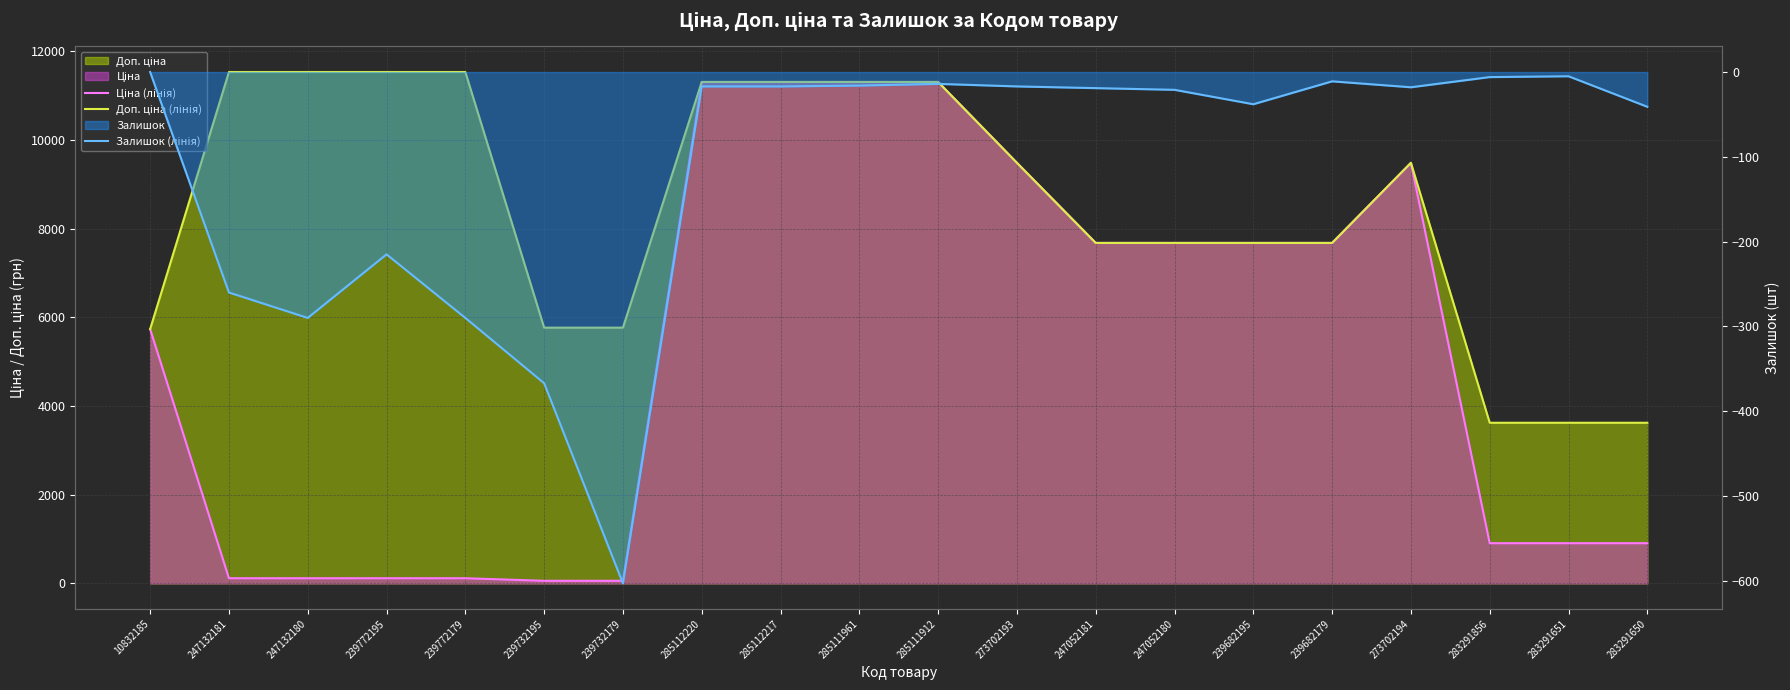

Reading right to left, list all the values displayed in this chart.

Ціна (лінія): 905.9	905.9	905.9	9488.2	7680.9	7680.9	7680.9	7680.9	9488.2	11312.5	11312.5	11312.5	11312.5	57.7	57.7	115.4	115.4	115.4	115.4	5736.9
Доп. ціна (лінія): 3623.4	3623.4	3623.4	9488.2	7680.9	7680.9	7680.9	7680.9	9488.2	11312.5	11312.5	11312.5	11312.5	5769.0	5769.0	11537.0	11537.0	11537.0	11537.0	5736.9
Залишок (лінія): -41.0	-5.0	-6.0	-18.0	-11.0	-38.0	-21.0	-19.0	-17.0	-14.0	-16.0	-17.0	-17.0	-603.0	-367.0	-290.0	-215.0	-290.0	-260.0	0.0